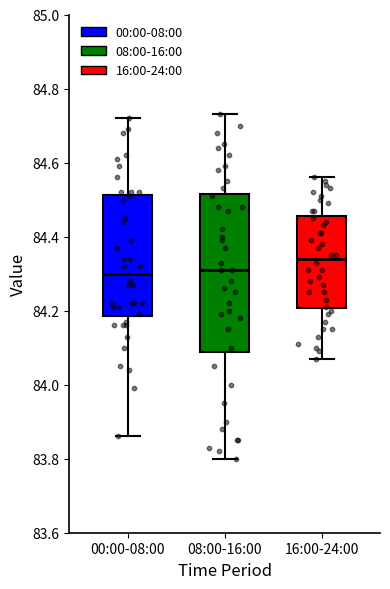

Which box is the tallest, from its lower edge to its upper edge?

08:00-16:00